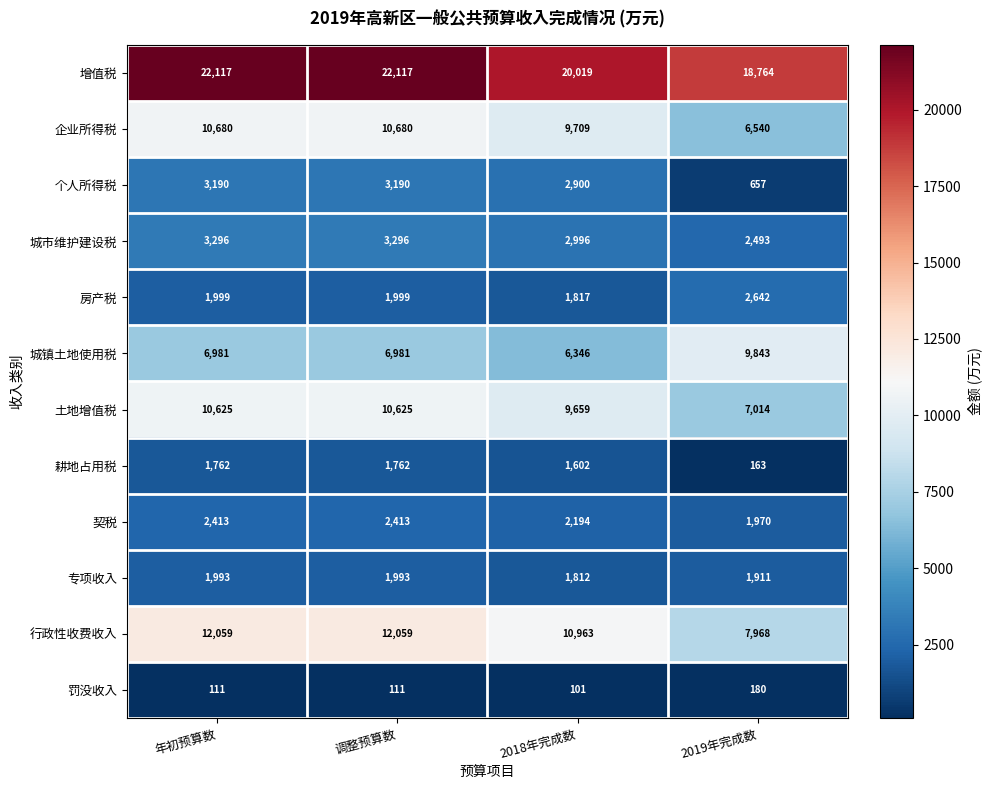

What is the difference between the highest and lowest values at 2018年完成数?

19918